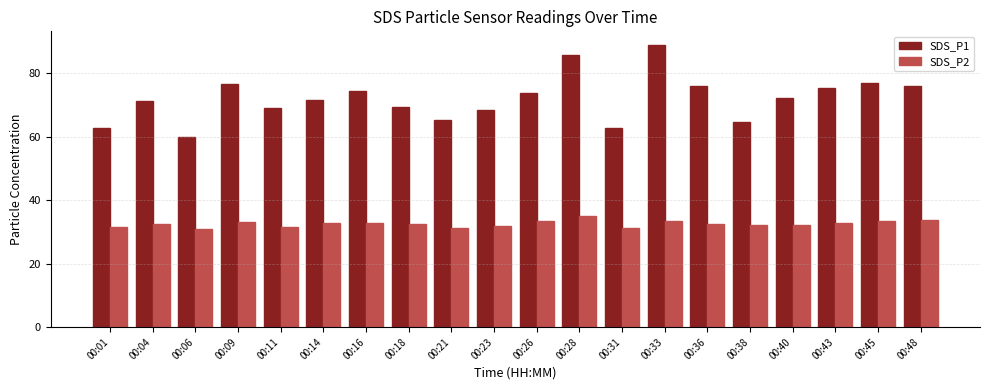

At which category is the sum across all series the highest?

00:33